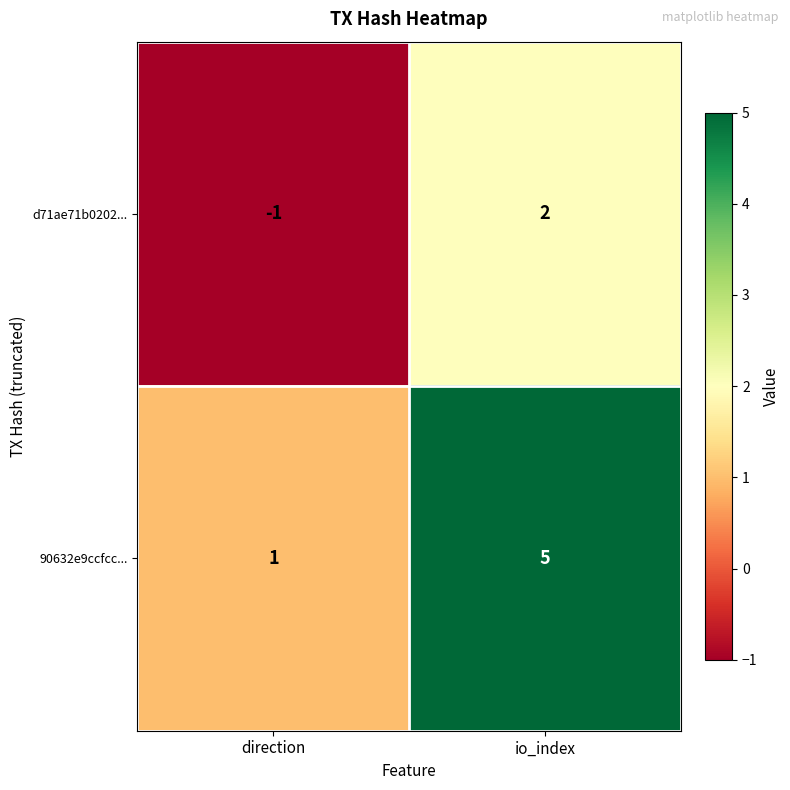

How many values in d71ae71b0202... are above zero?

1